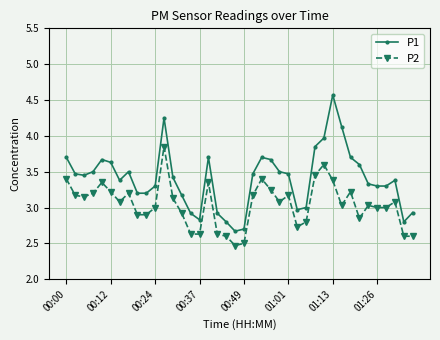

What is the lowest value of the P1 series?

2.7